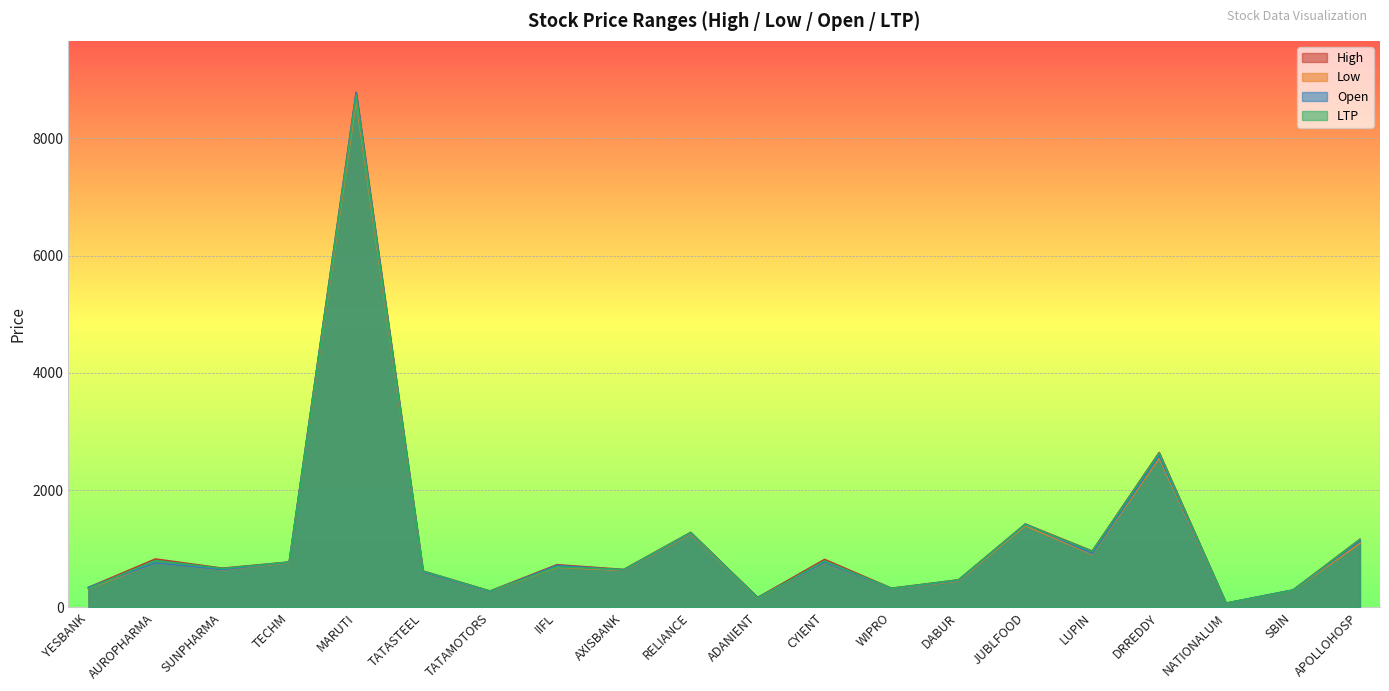

What are all the series names shown in the legend?

High, Low, Open, LTP